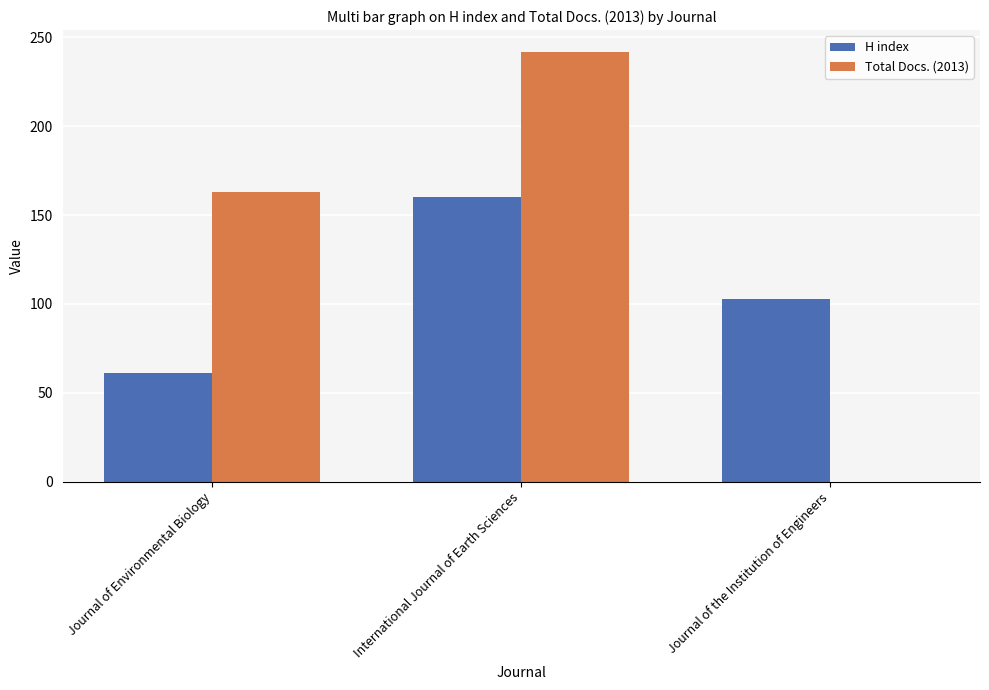

Which label corresponds to the largest value in the chart?

International Journal of Earth Sciences